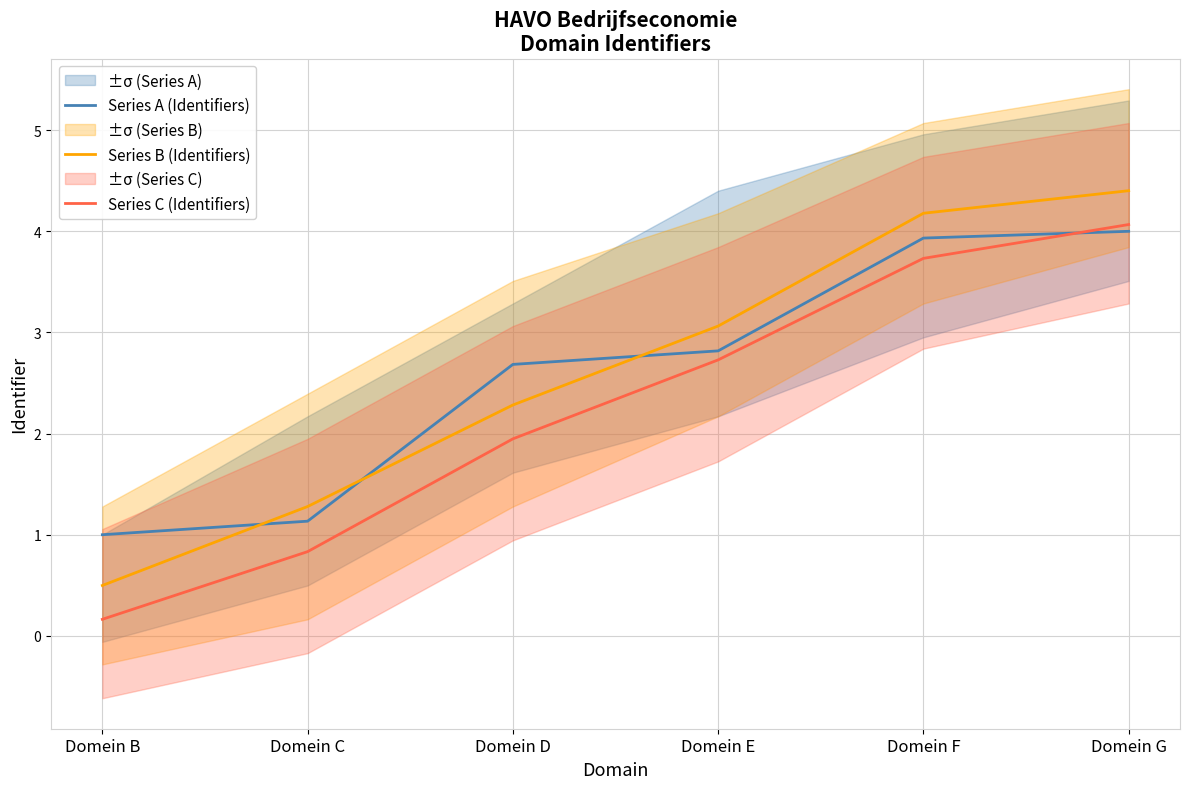

What is the difference between the Series C (Identifiers) values at Domein G and Domein B?

3.9